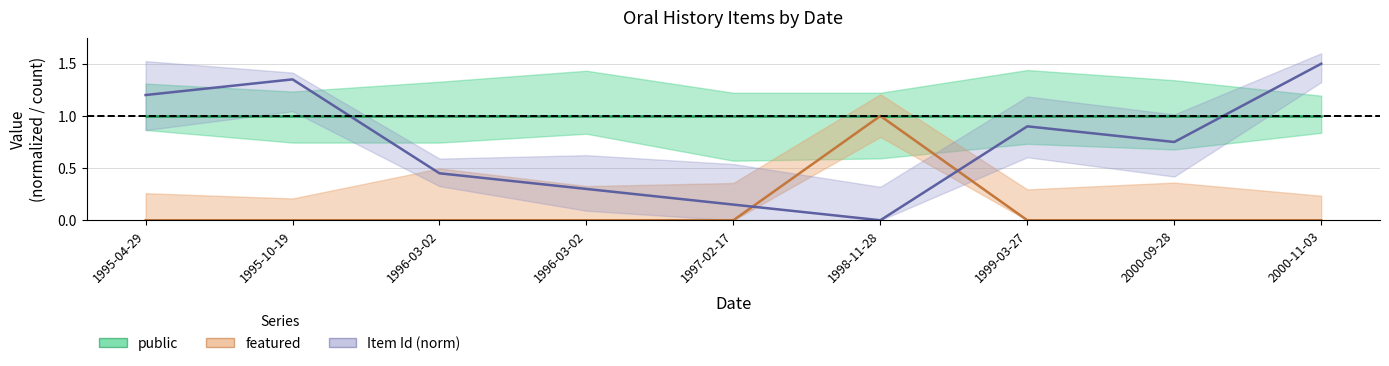

Which has a higher value, 2000-09-28 or 1997-02-17?

2000-09-28